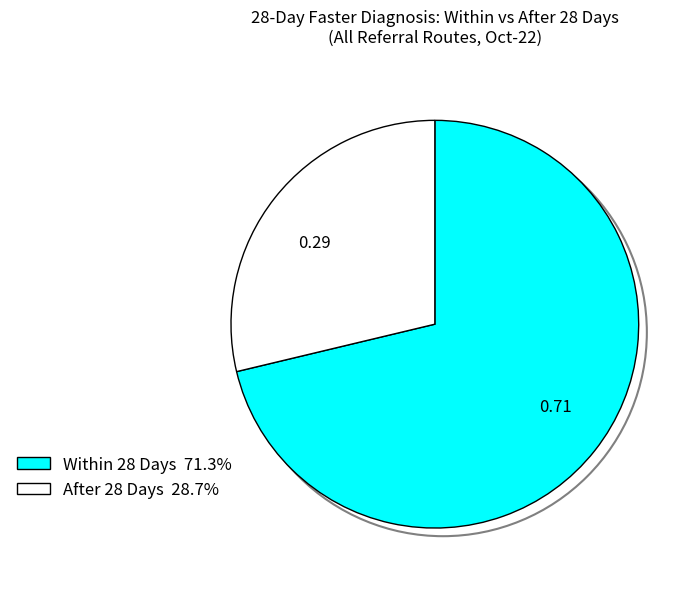

What is the ratio of the value at 0.29 to the value at 0.71?

0.4